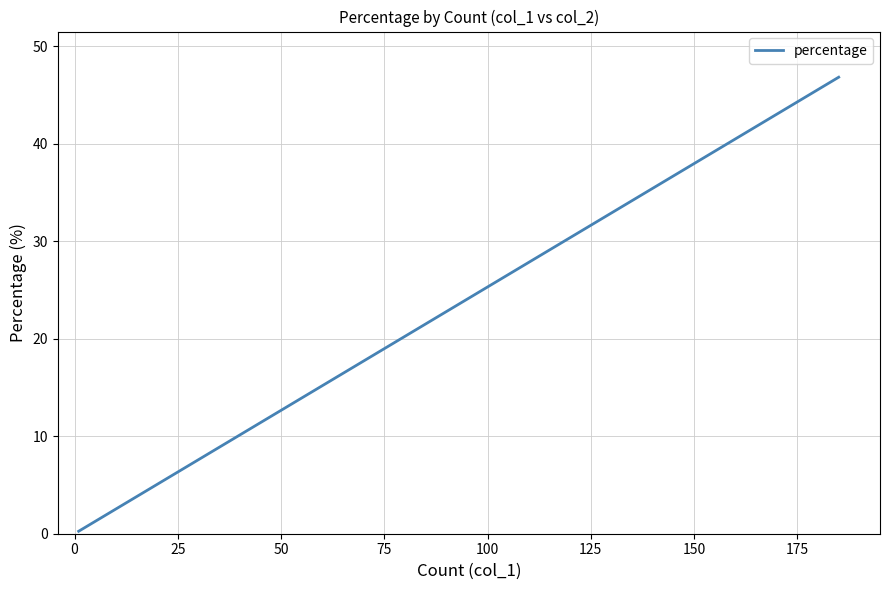

How many series are shown in this chart?

1